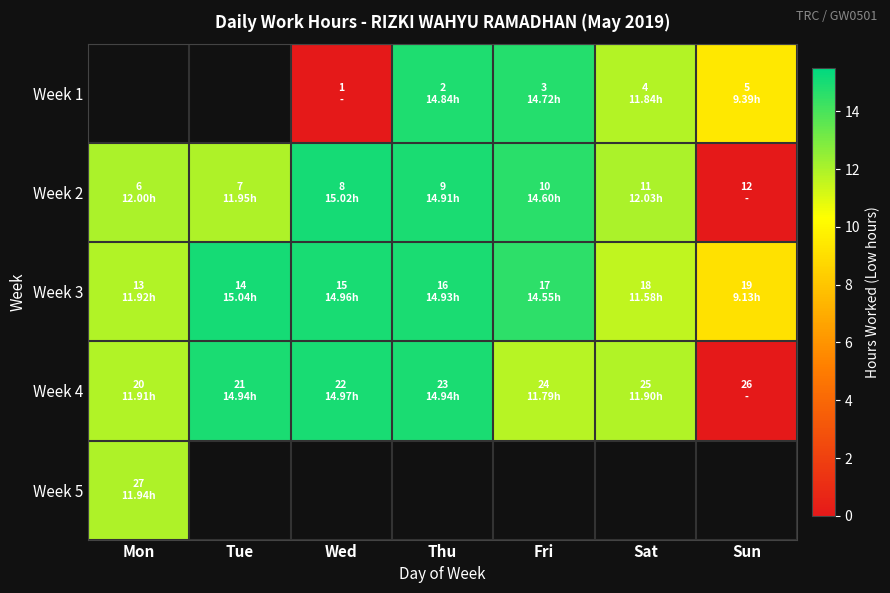

List the labels in order of Week 2 value, smallest first.

Sun, Tue, Mon, Sat, Fri, Thu, Wed